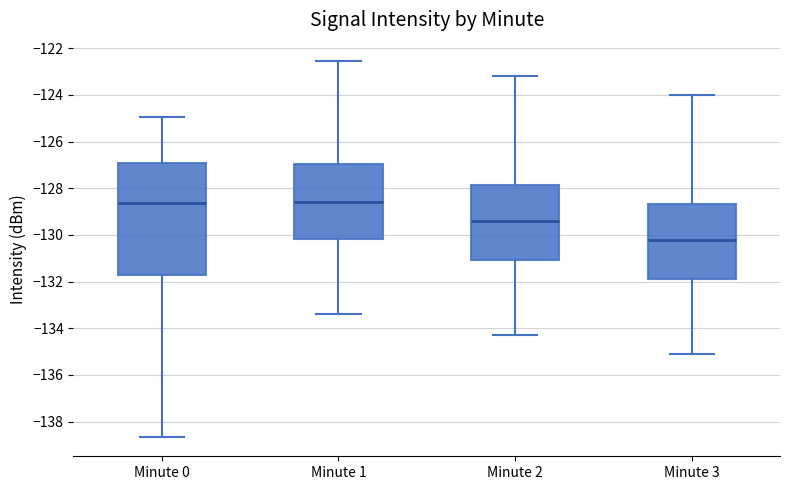

Comparing the boxes themselves (not the whiskers), which one is the tallest?

Minute 0